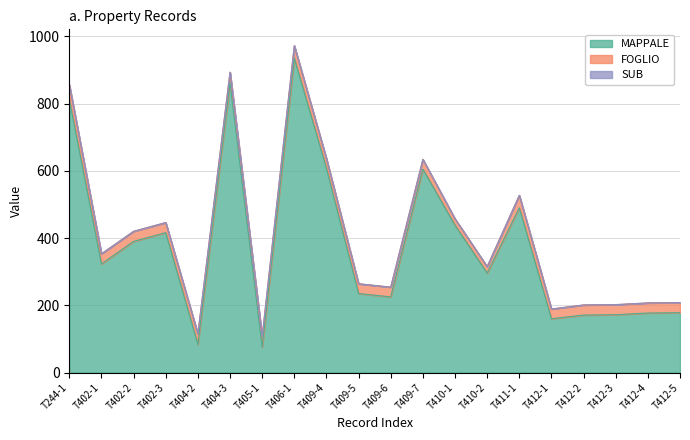

What is the sum of the MAPPALE values at T404-3 and T412-4?

1039